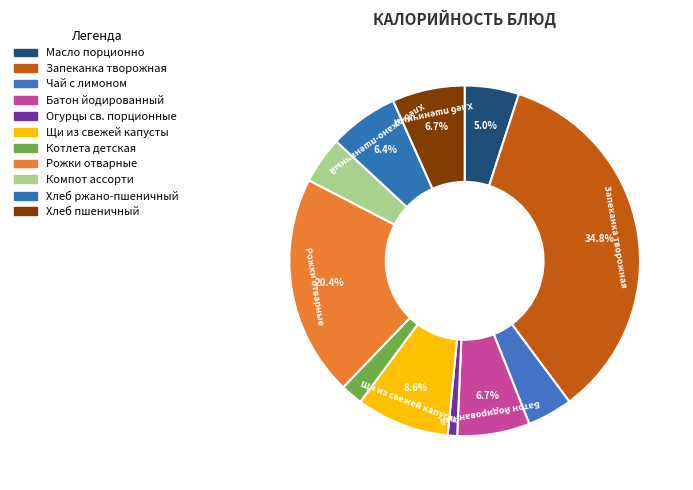

How much of the chart is everything except Рожки отварные?

79.6%